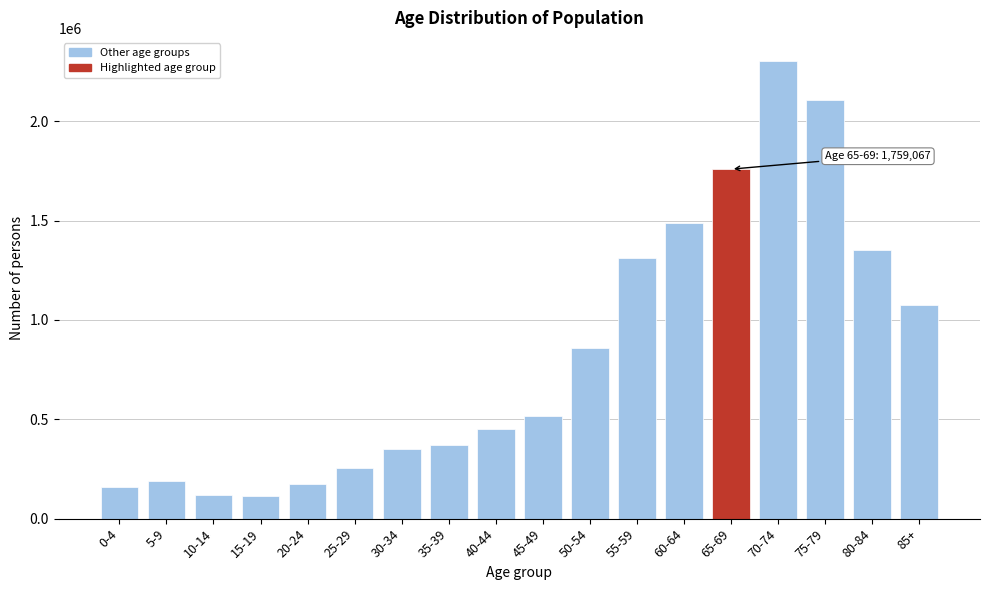

What is the label of the 2nd bar from the left?

5-9